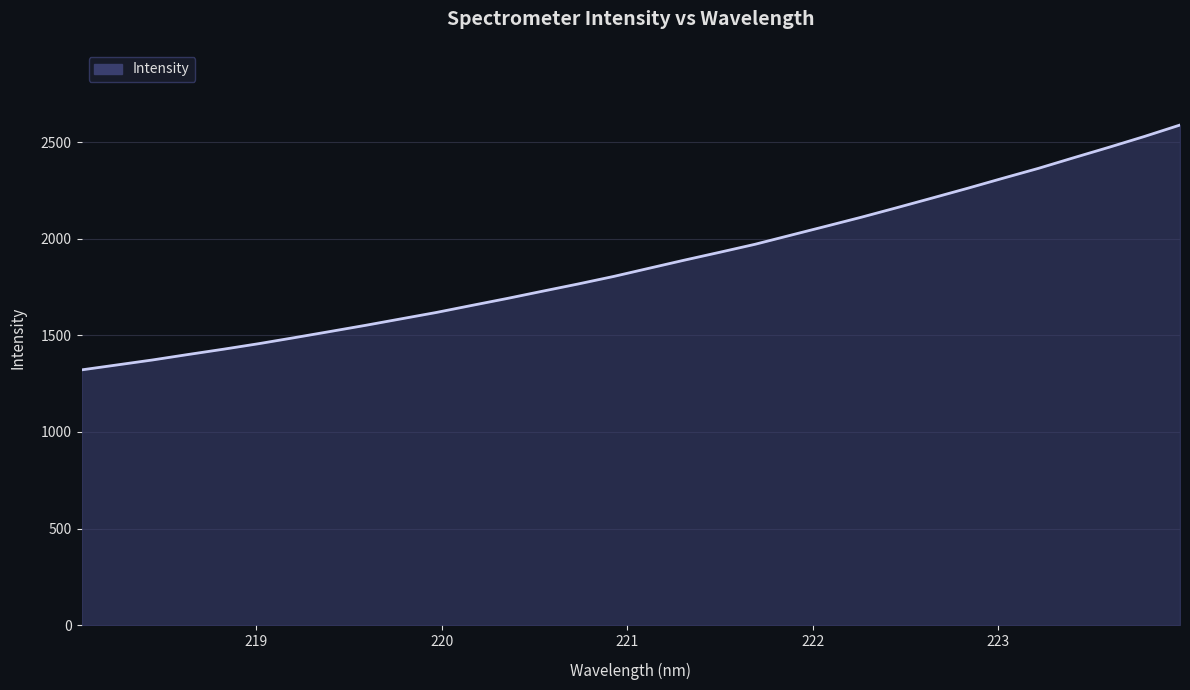

What is the greatest value displayed?

2588.3